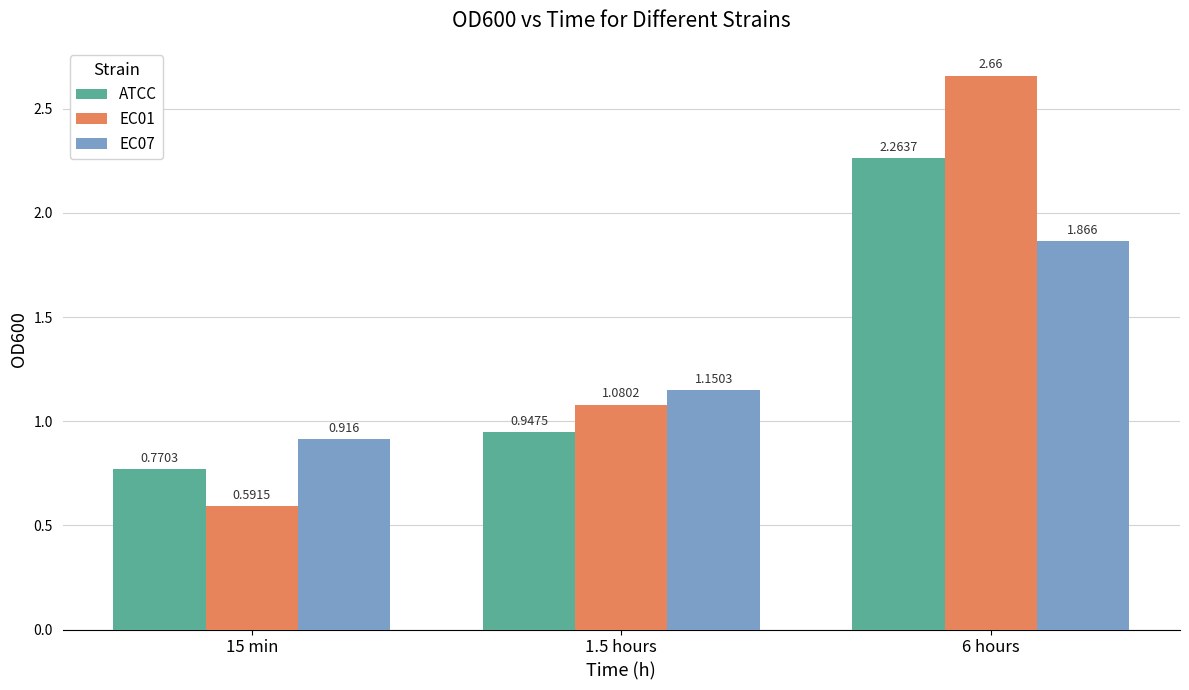

The value of EC01 at 15 min is 0.4. True or false?

False